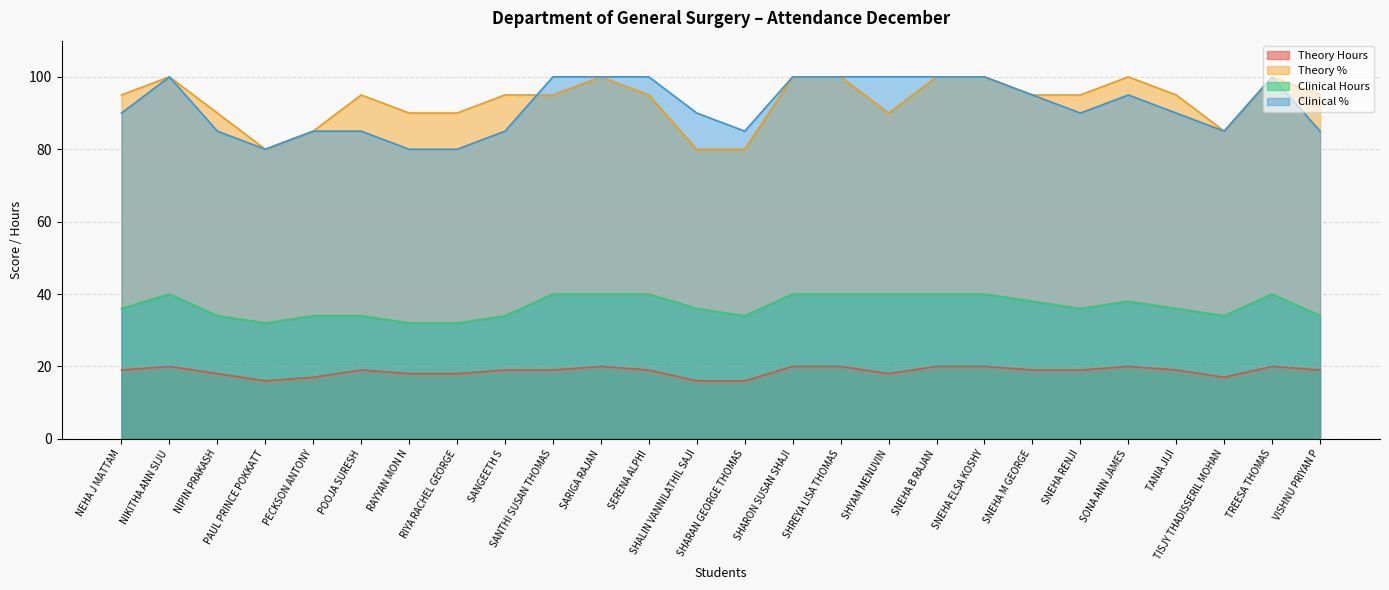

True or false: Clinical % has a value of 61 at SNEHA M GEORGE.

False